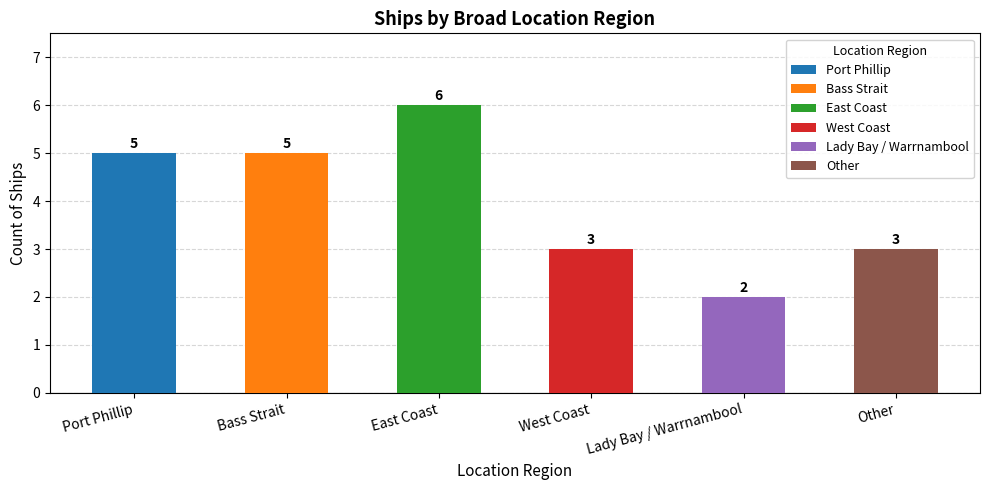

What is the difference between the values at East Coast and Lady Bay / Warrnambool?

4